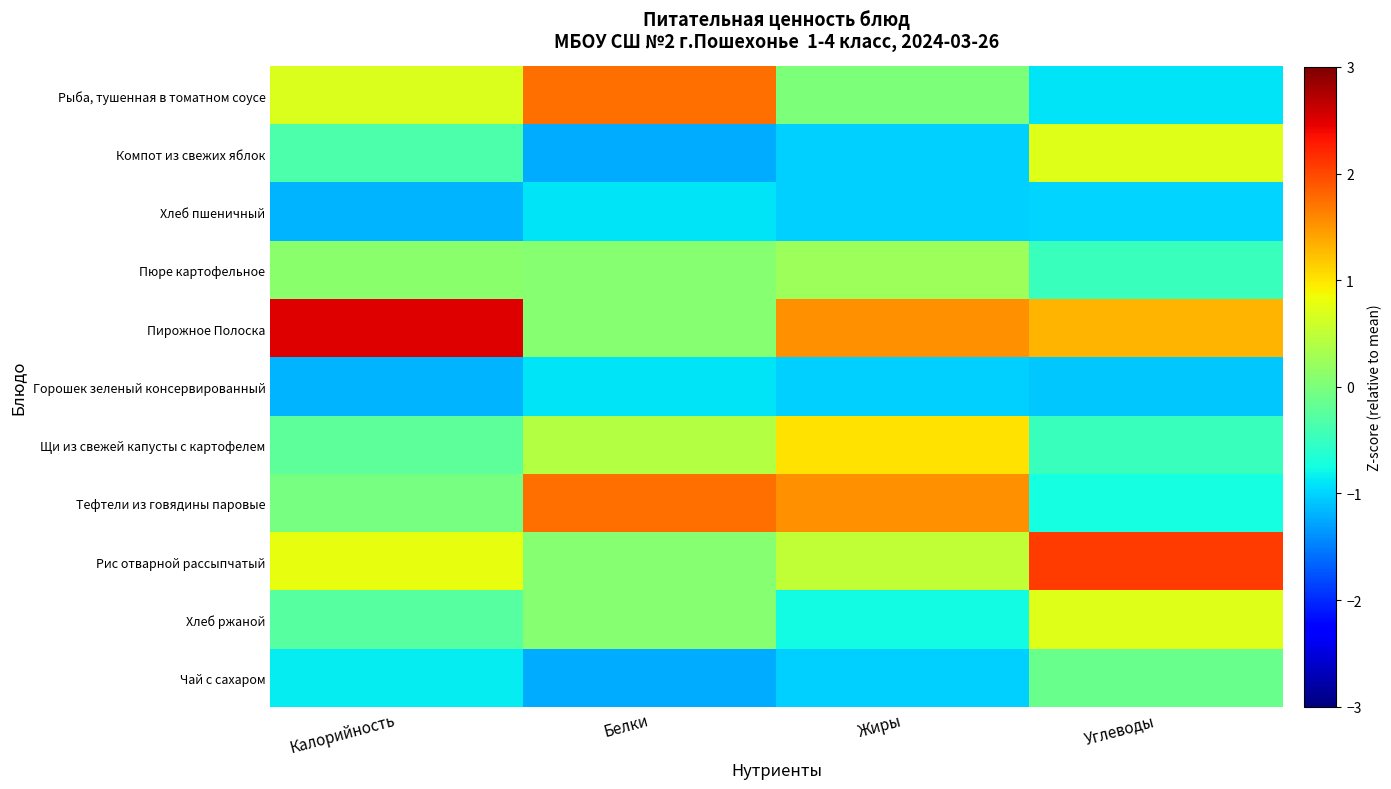

Which series changed the most between Белки and Углеводы?

Рыба, тушенная в томатном соусе